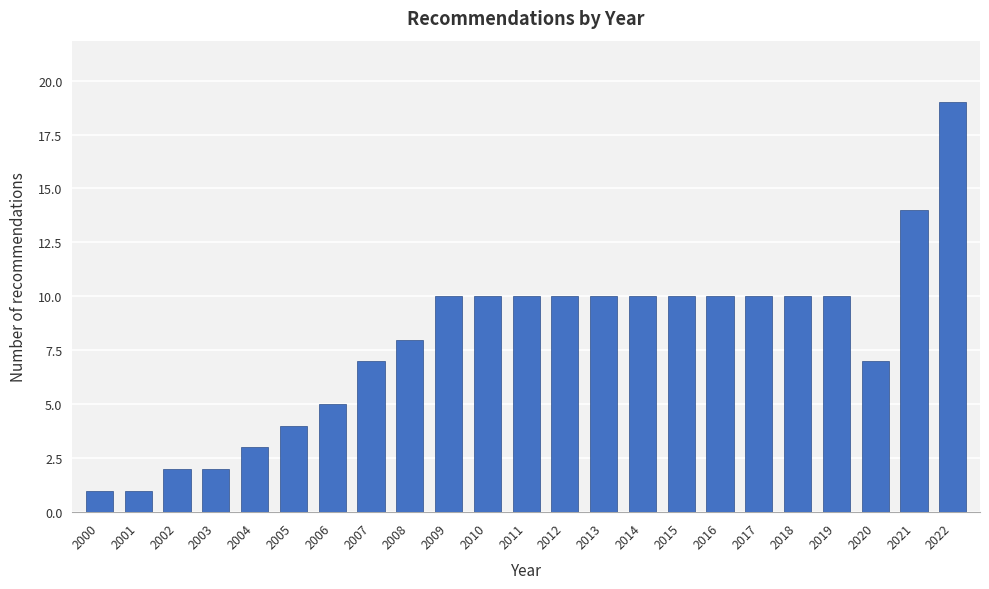

Reading right to left, extract all data points from this chart.

19	14	7	10	10	10	10	10	10	10	10	10	10	10	8	7	5	4	3	2	2	1	1